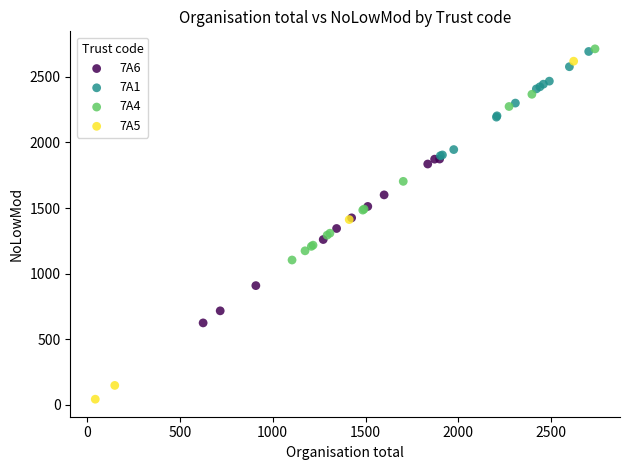

Which series contains the lowest Y value?

7A5